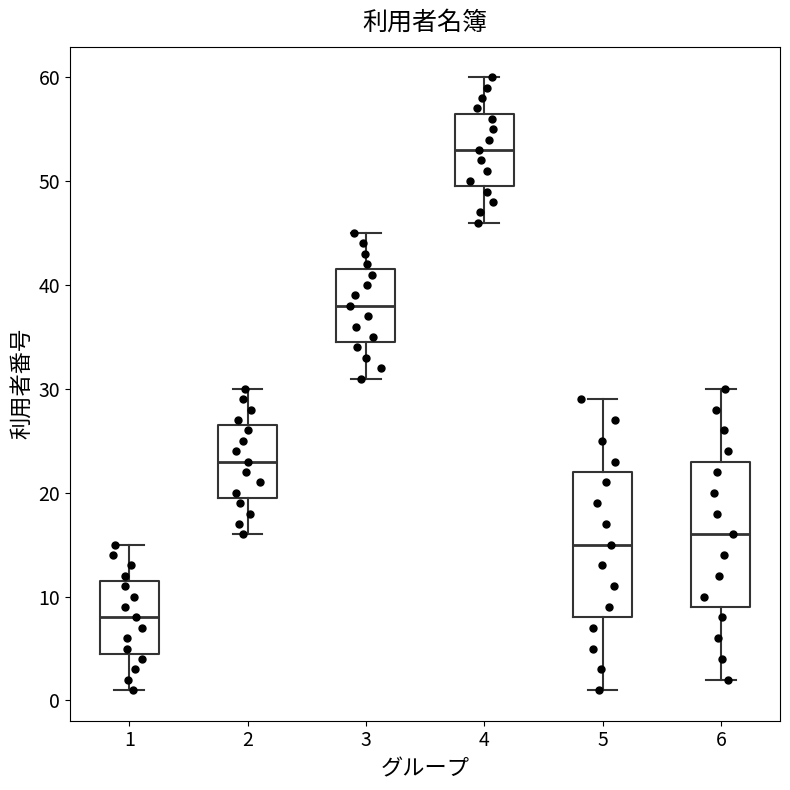

Which box's median line is the lowest?

1